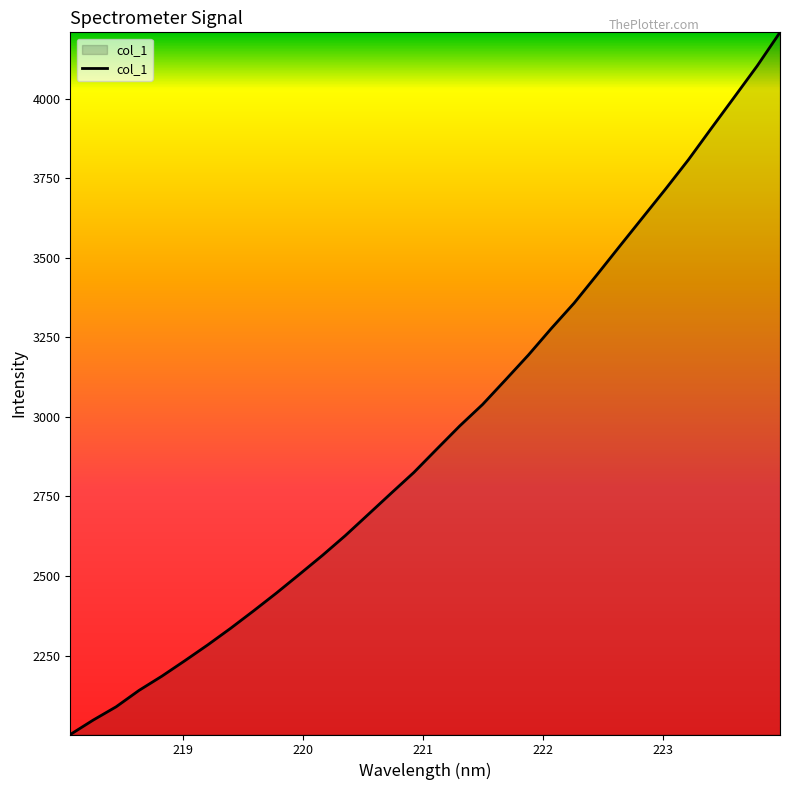

What is the difference between the maximum and minimum values?

2206.9